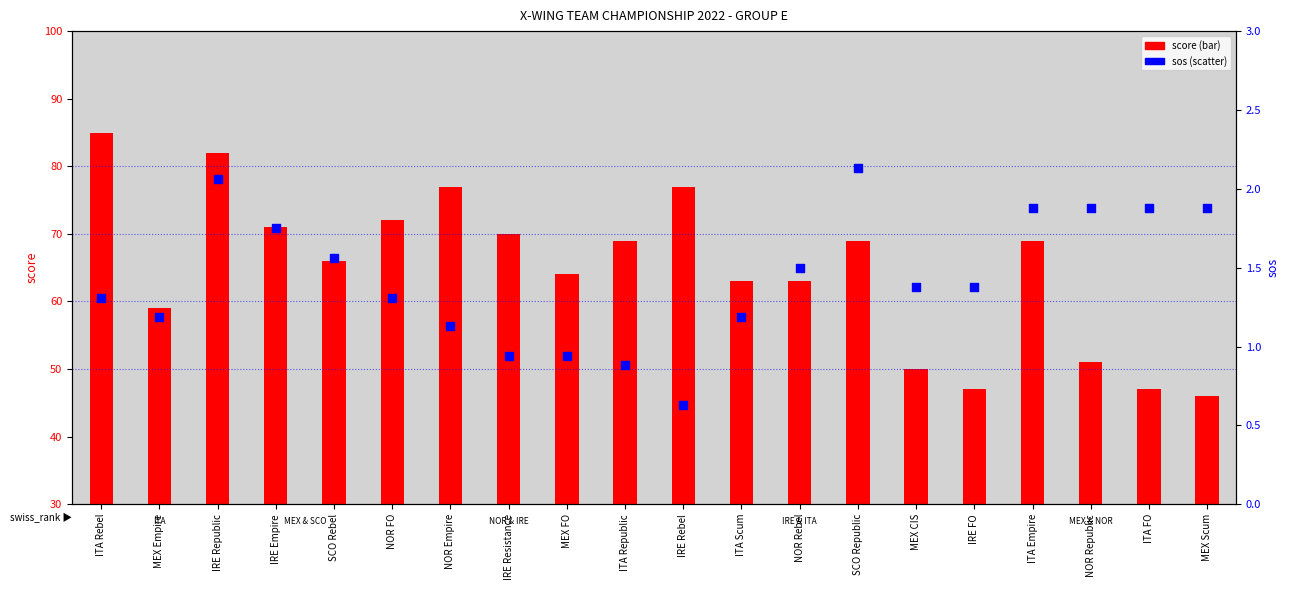

At which category is the sum across all series the highest?

ITA Rebel